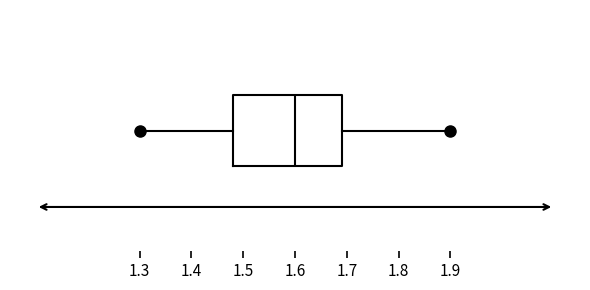

Read this box plot against the x-axis: the position of the median line, the range covered by the box, and the ends of both whiskers. The values are not printed on the chart, so give them approximately, as read against the axis.

median 1.60, box 1.48 to 1.69, whiskers 1.30 to 1.90